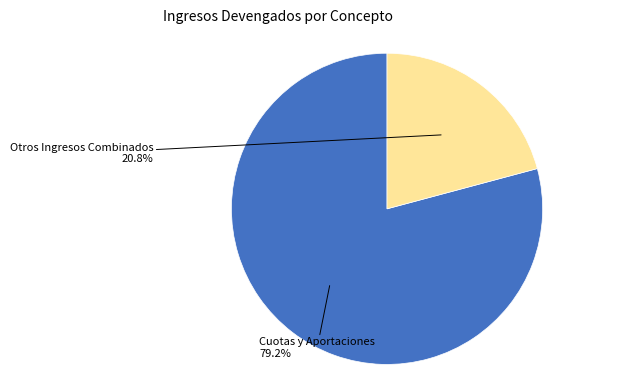

Is there any slice that represents more than half of the pie?

Yes